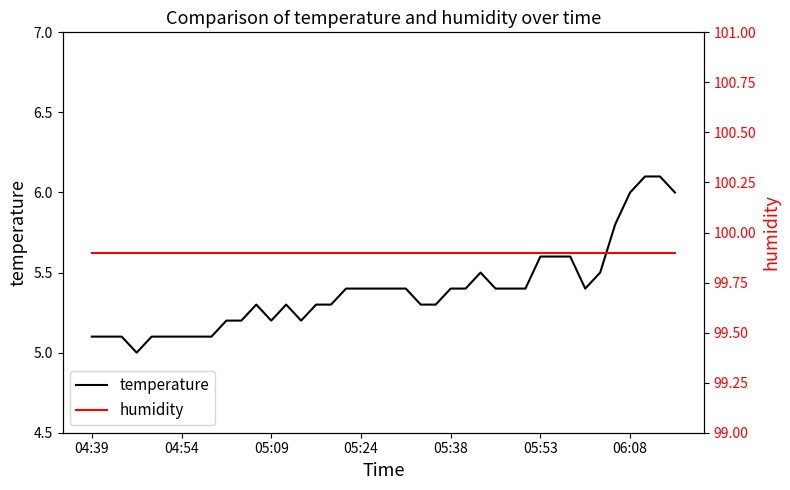

The value of temperature at 16 is 5.3. True or false?

True